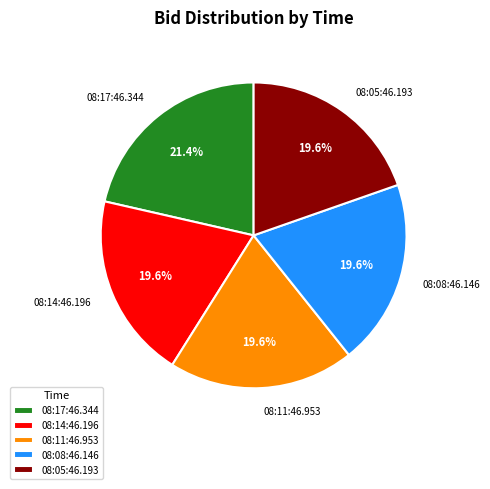

Count the number of slices in the pie.

5